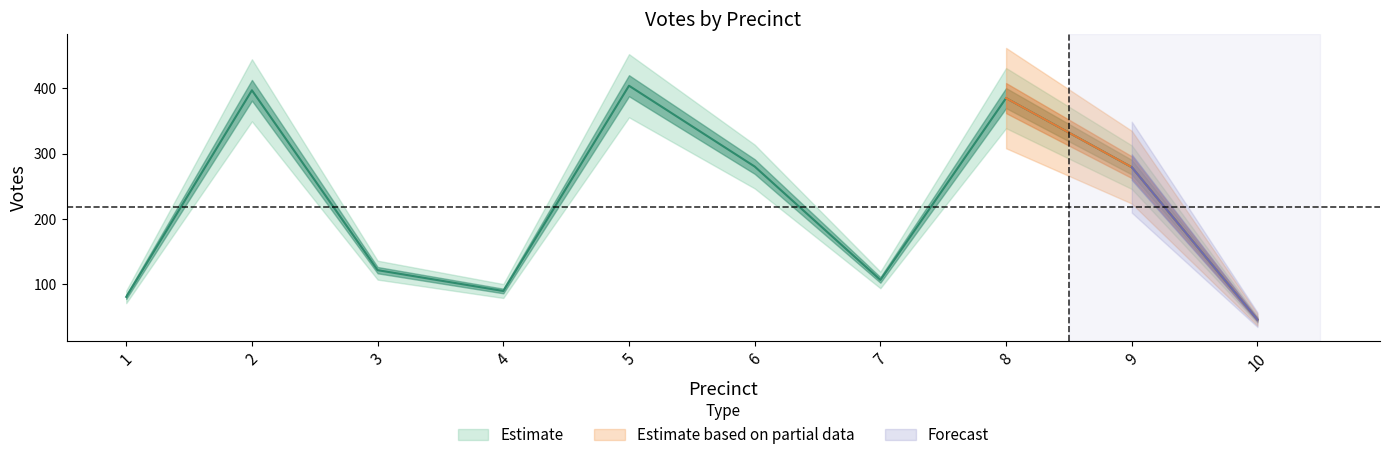

What is the minimum value shown in the chart?

45